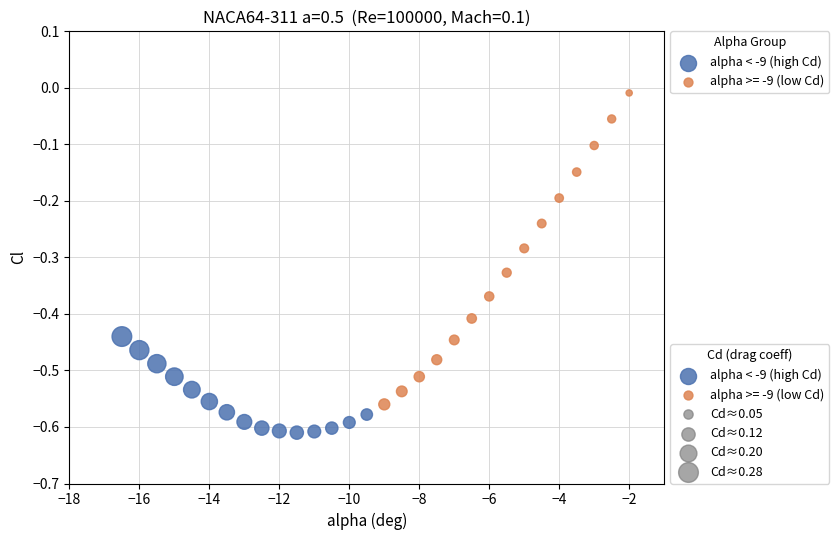

Which series contains the lowest Y value?

alpha < -9 (high Cd)